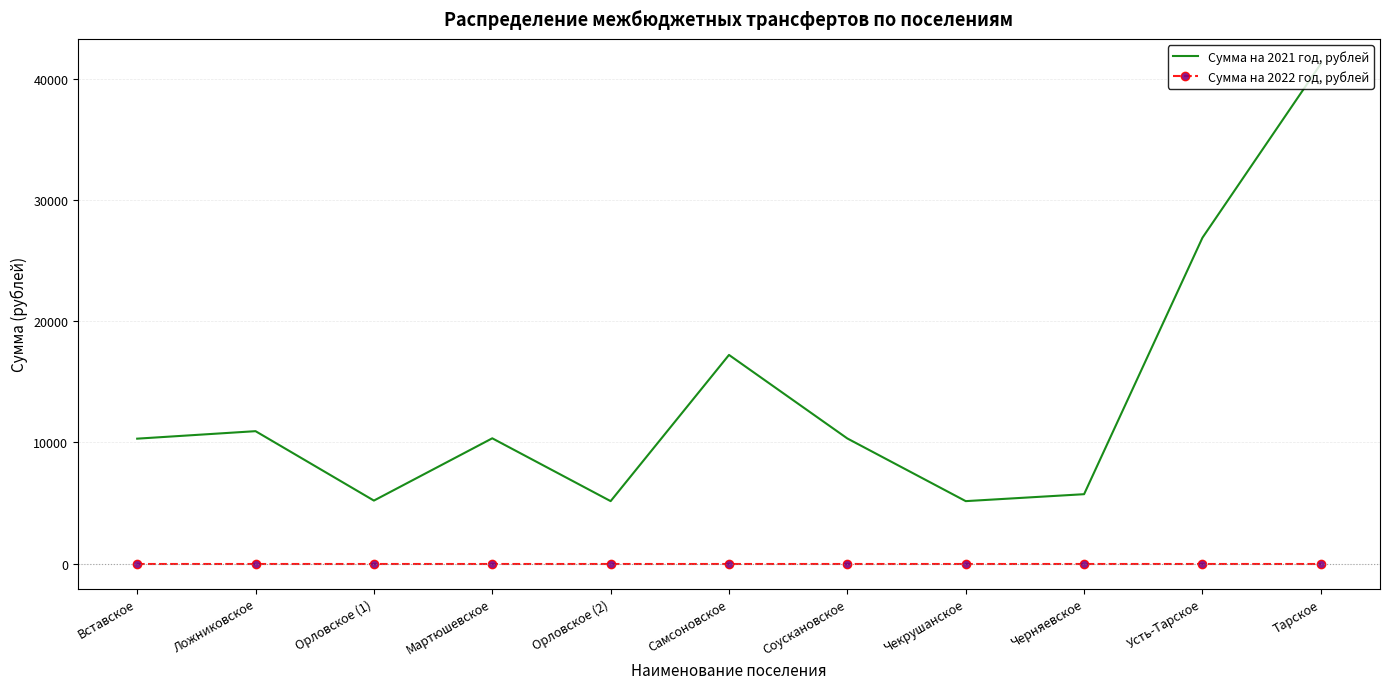

Which label corresponds to the largest value in the chart?

Тарское